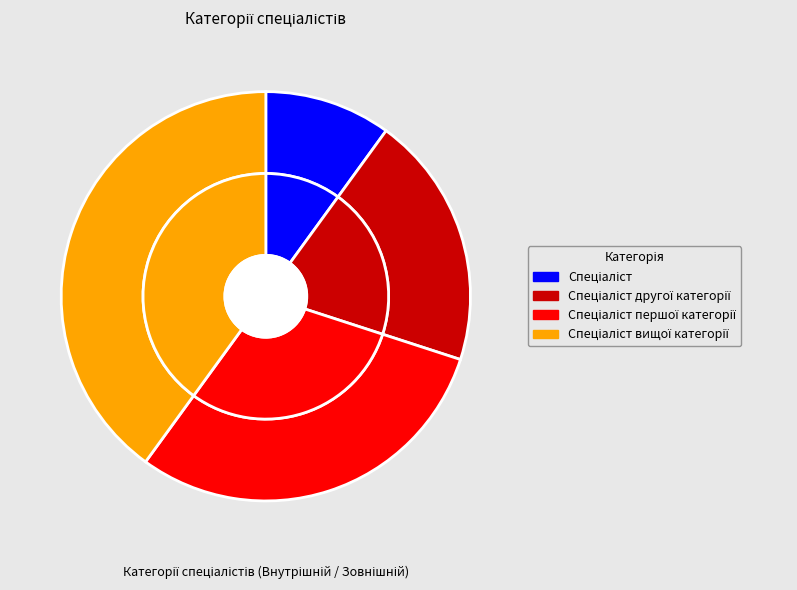

Which slice is the smallest?

Спеціаліст